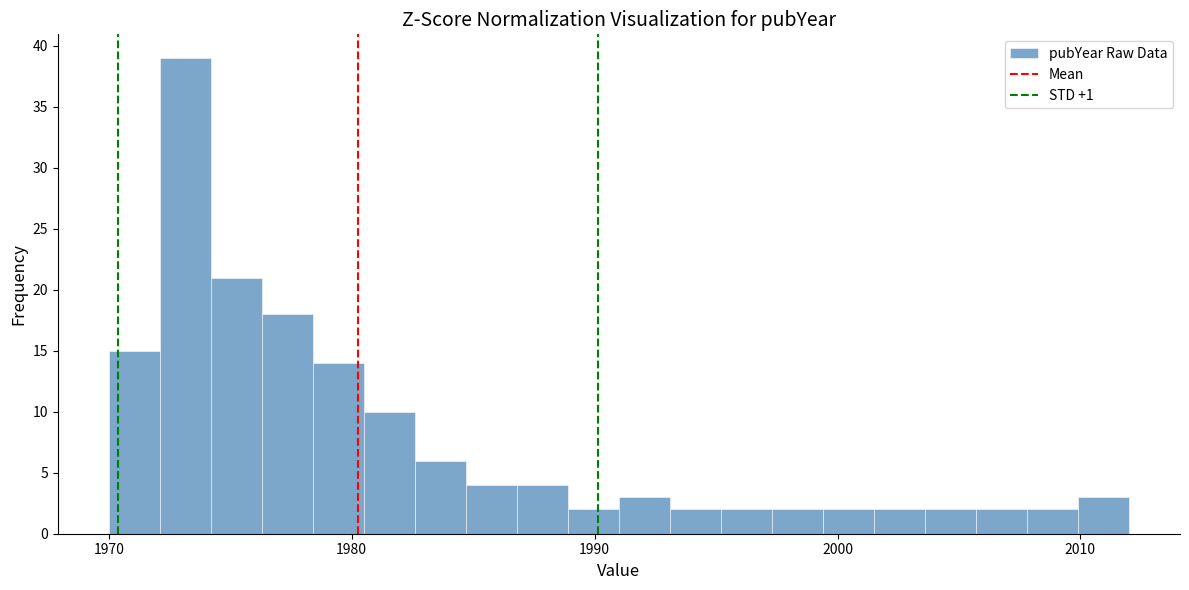

Read against the x-axis, roughly where is the centre of the tallest bar?

1973